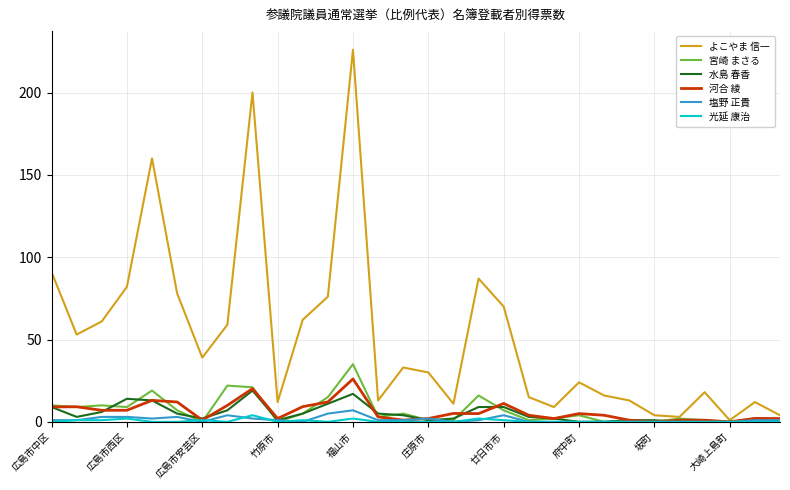

Which series has the widest spread of values?

よこやま 信一